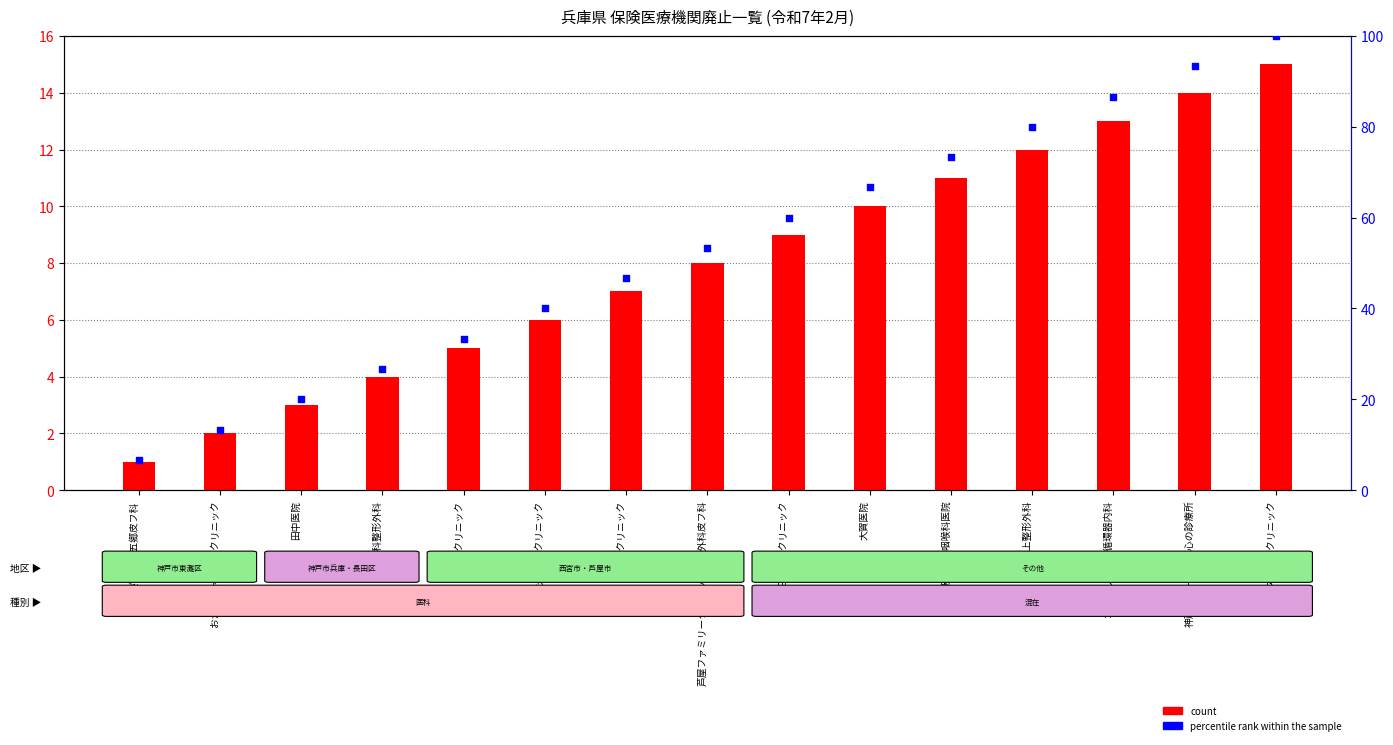

Which series reaches the maximum Y coordinate?

percentile rank within the sample